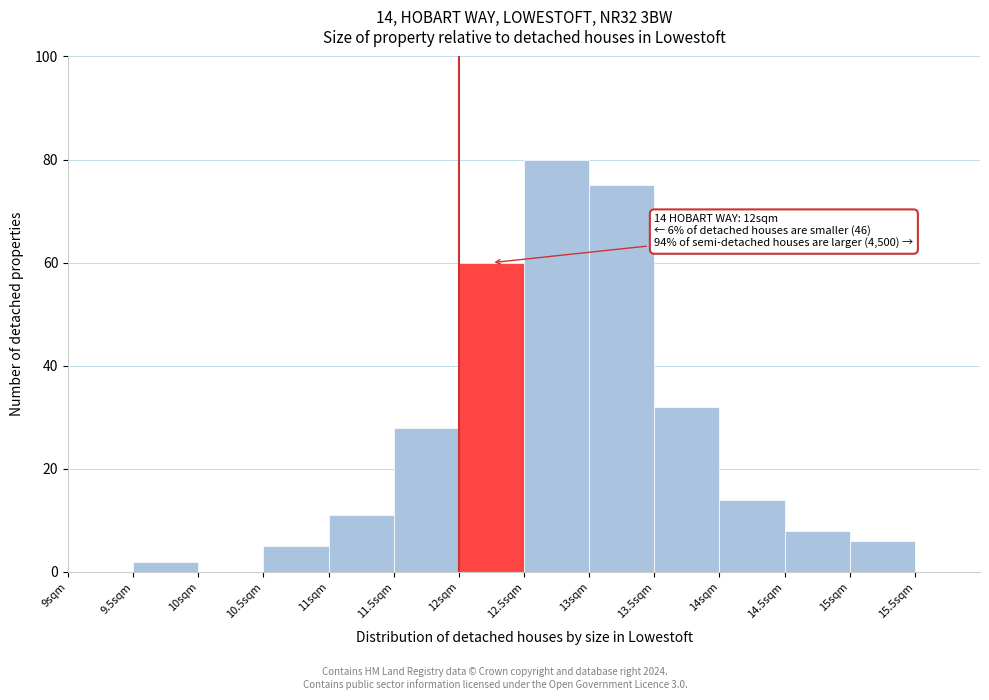

Which range on the x-axis has the tallest bar?

12.5 to 13.0